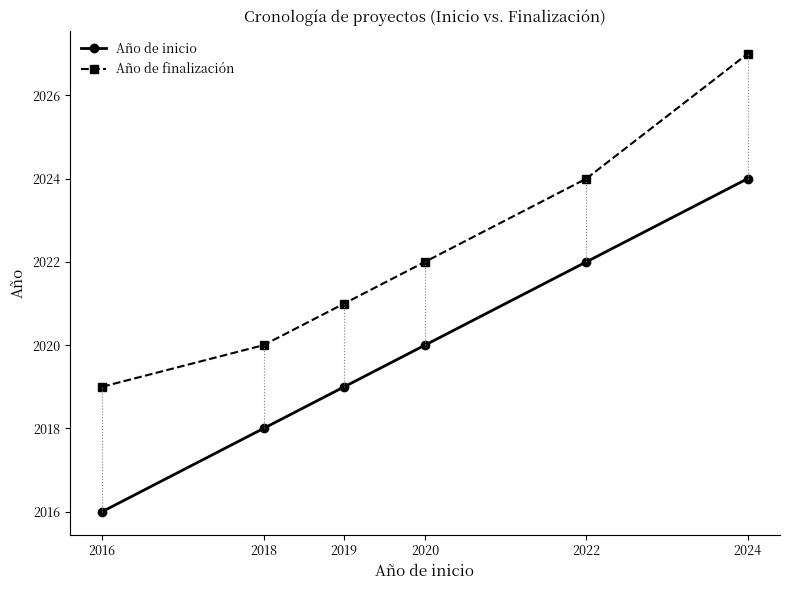

True or false: Año de finalización has more than 0 interior local peaks.

False